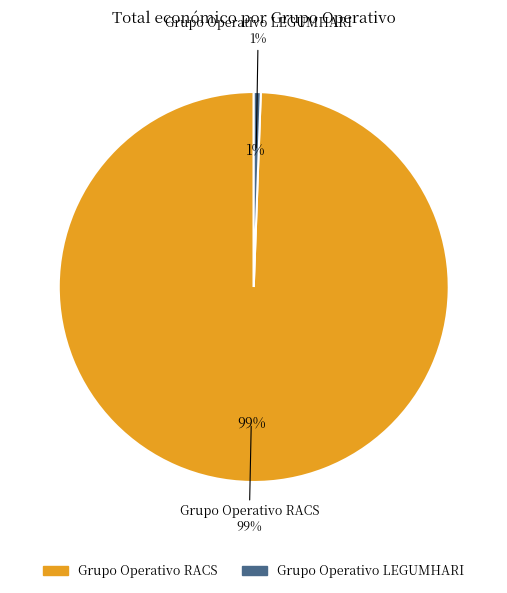

How many slices are in this pie chart?

2